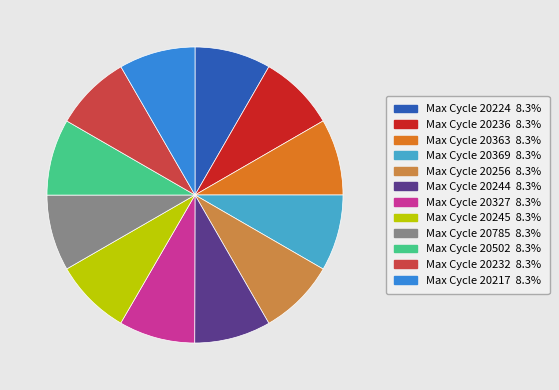

What is the ratio of the value at Max Cycle 20245 8.3% to the value at Max Cycle 20232 8.3%?

1.0